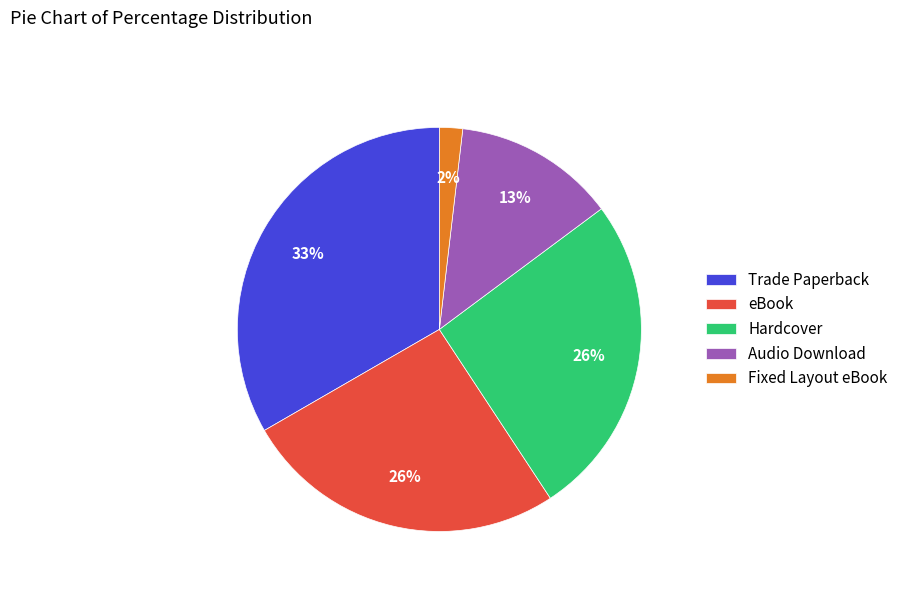

Which category has the smallest portion of the pie?

Fixed Layout eBook